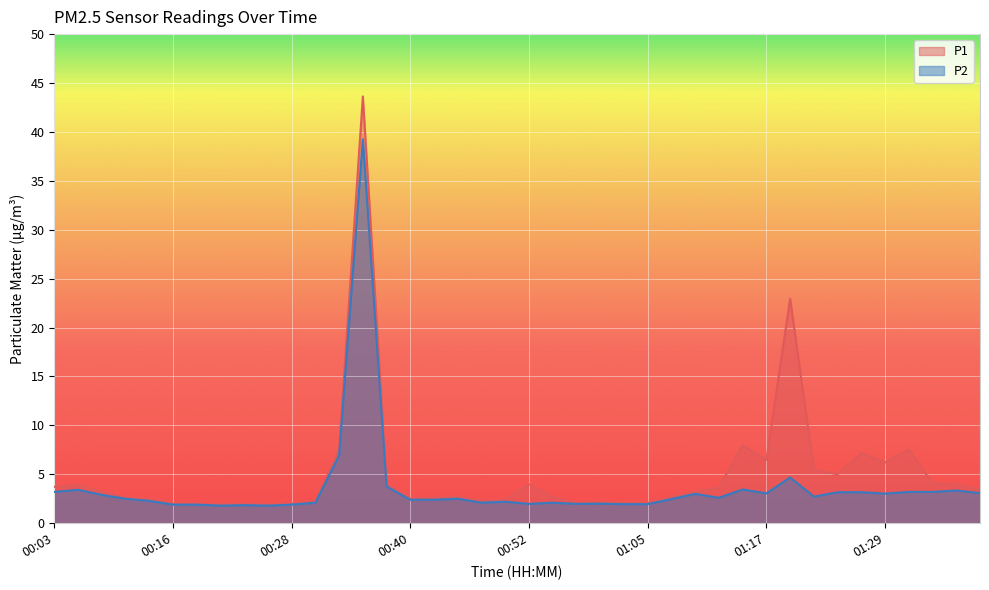

How many interior local valleys does the P1 series have?

9